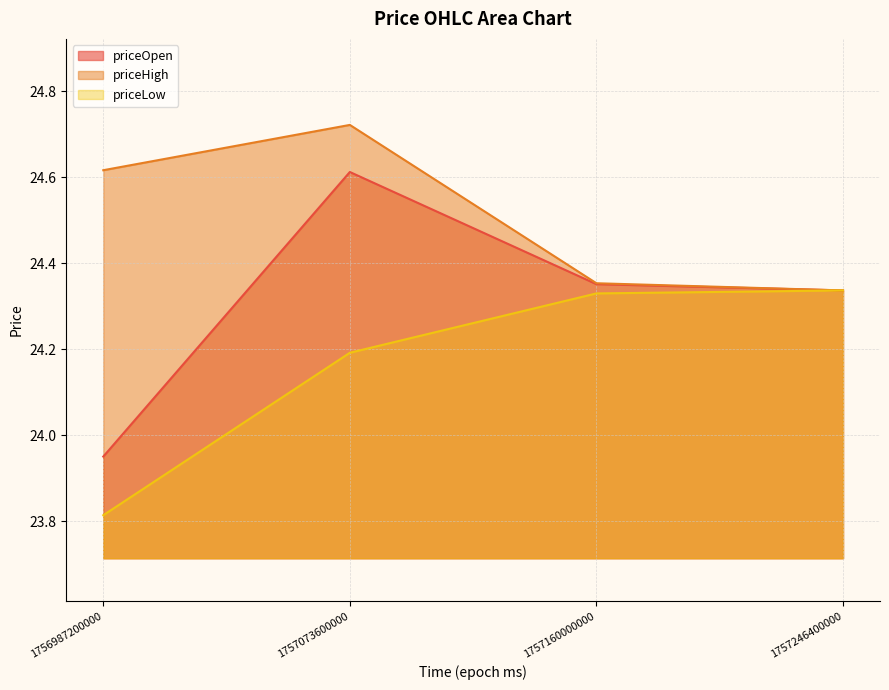

Reading left to right, extract all data points from this chart.

priceOpen: 24.0	24.6	24.4	24.3
priceHigh: 24.6	24.7	24.4	24.3
priceLow: 23.8	24.2	24.3	24.3